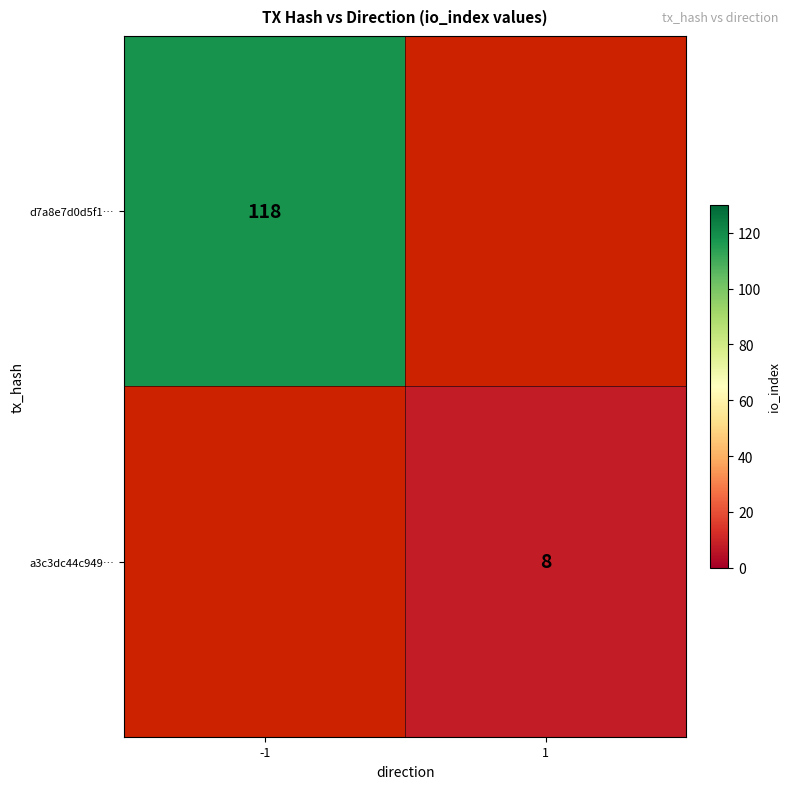

How many series are shown in this chart?

2